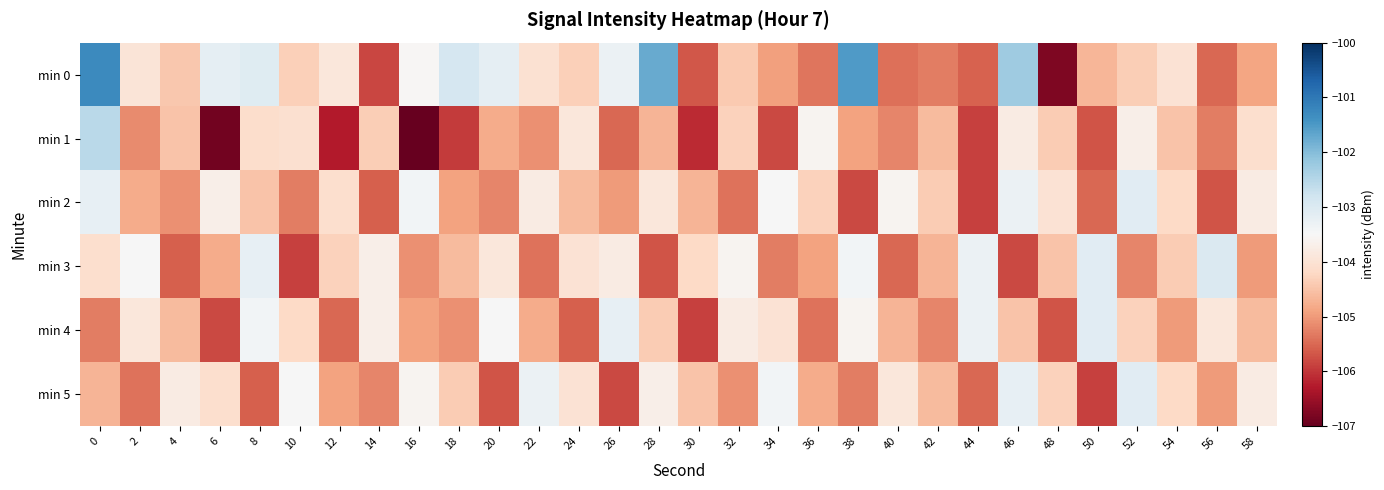

Between 2 and 44, which is larger?

2